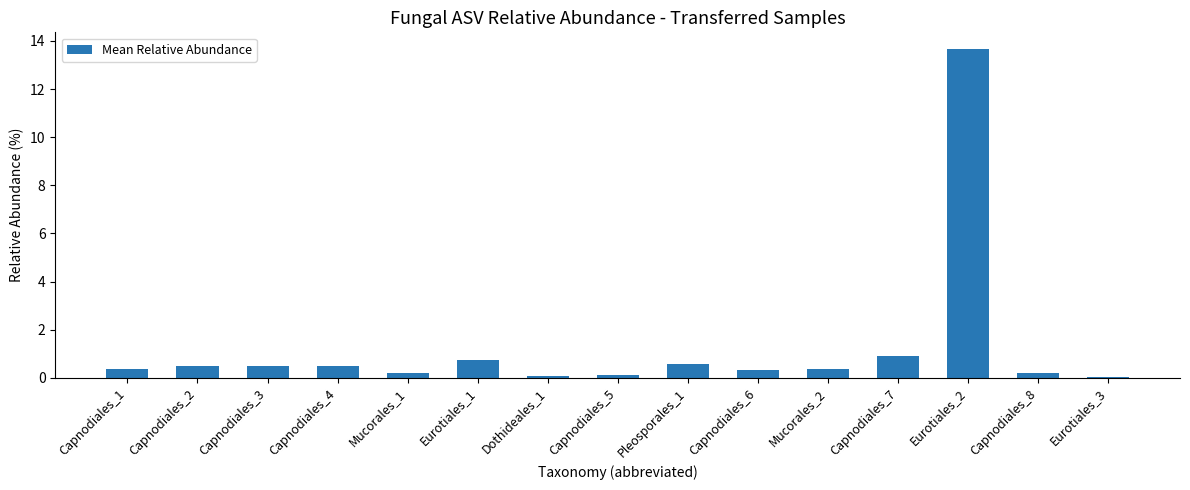

What is the sum of all values?

19.1